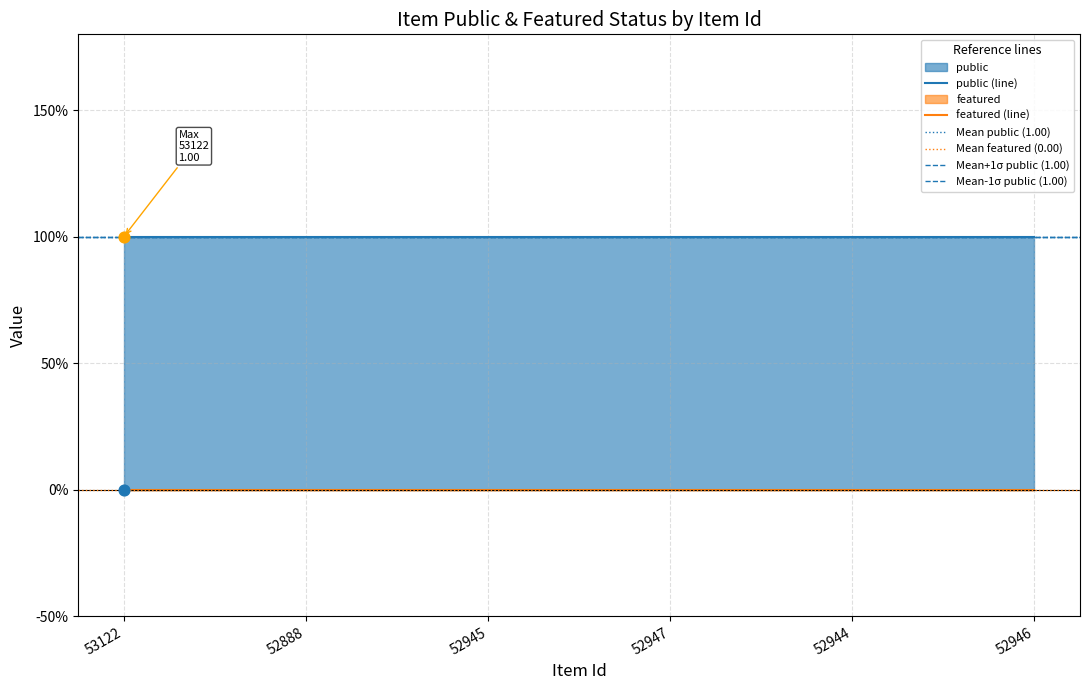

Which series has the largest Y range (max minus min)?

public